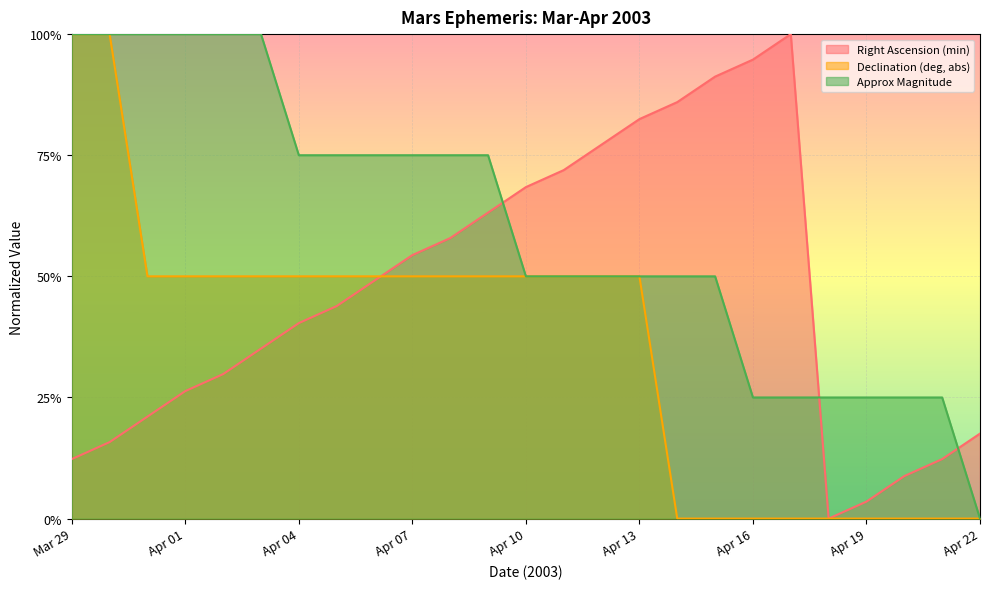

At which label does Declination (deg, abs) reach its minimum?

Apr 14